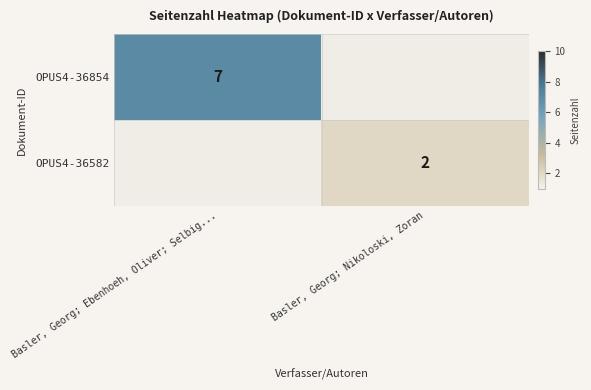

Which has a higher value, Basler, Georg; Nikoloski, Zoran or Basler, Georg; Ebenhoeh, Oliver; Selbig...?

Basler, Georg; Ebenhoeh, Oliver; Selbig...